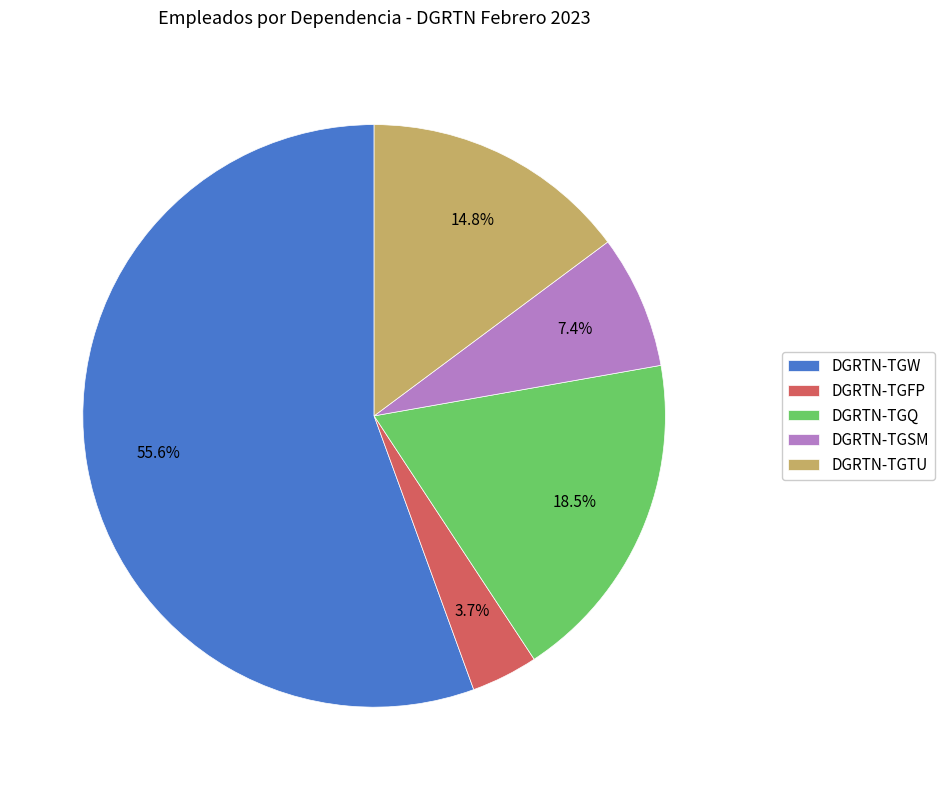

Is it true that DGRTN-TGFP is 16% of the pie?

False